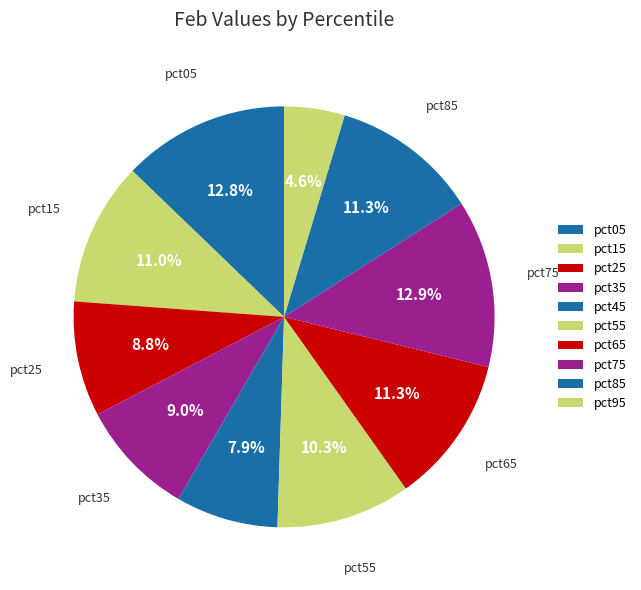

Is pct95 the majority of the pie?

No